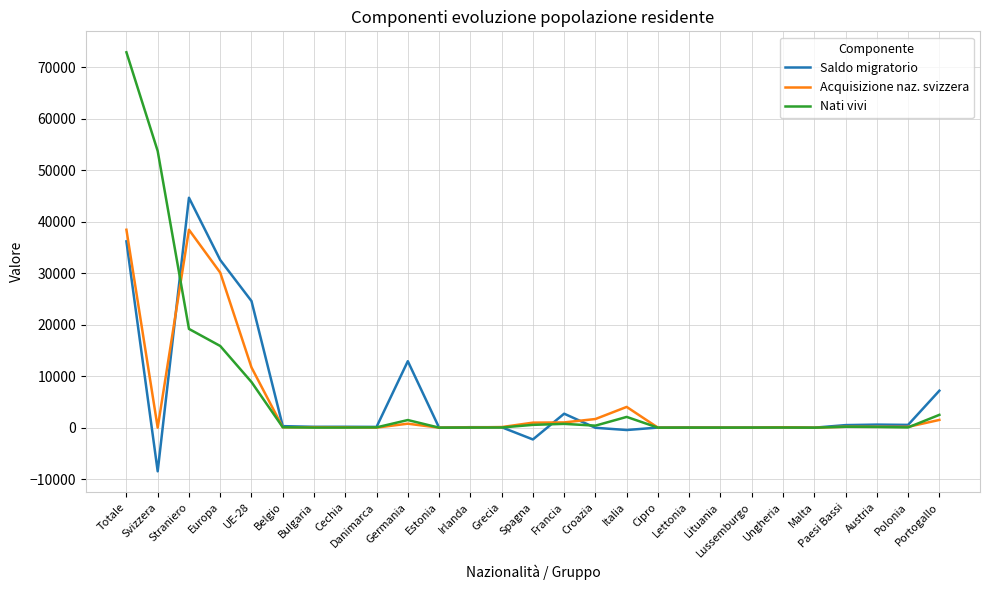

What is the total value across all series at UE-28?

45150